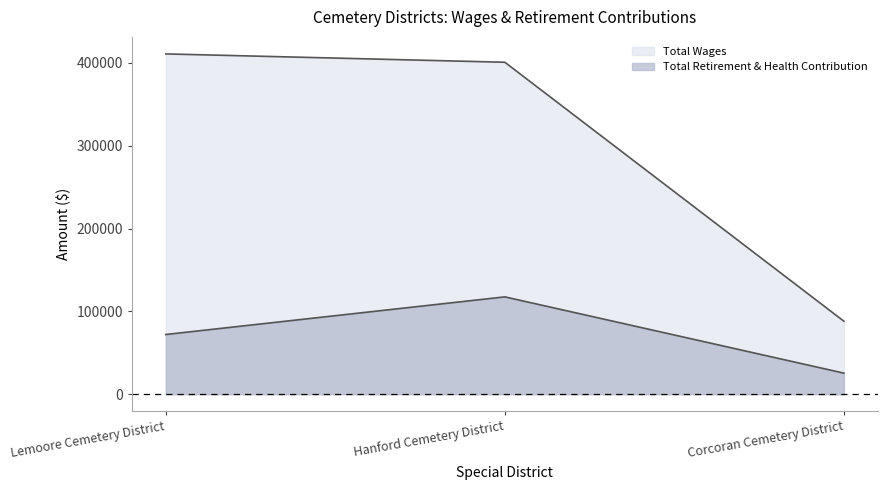

At which label does Total Wages first exceed 400872?

Lemoore Cemetery District